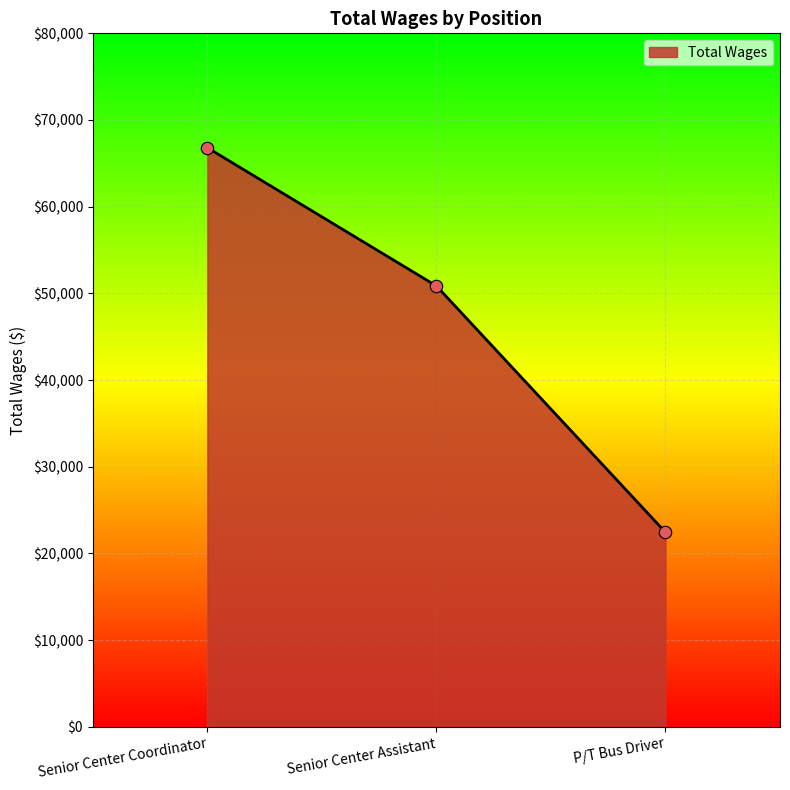

What is the change in value from Senior Center Coordinator to Senior Center Assistant?

-15947